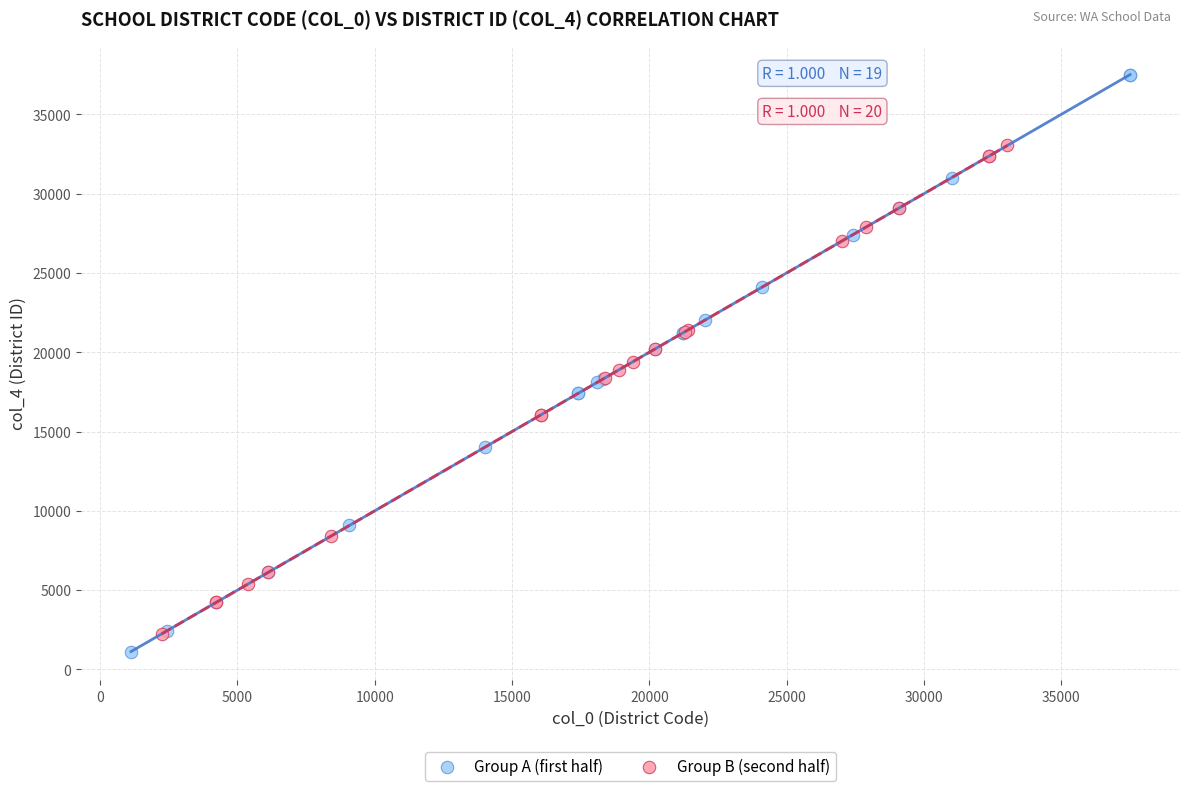

Which series has the largest Y range (max minus min)?

Group A (first half)